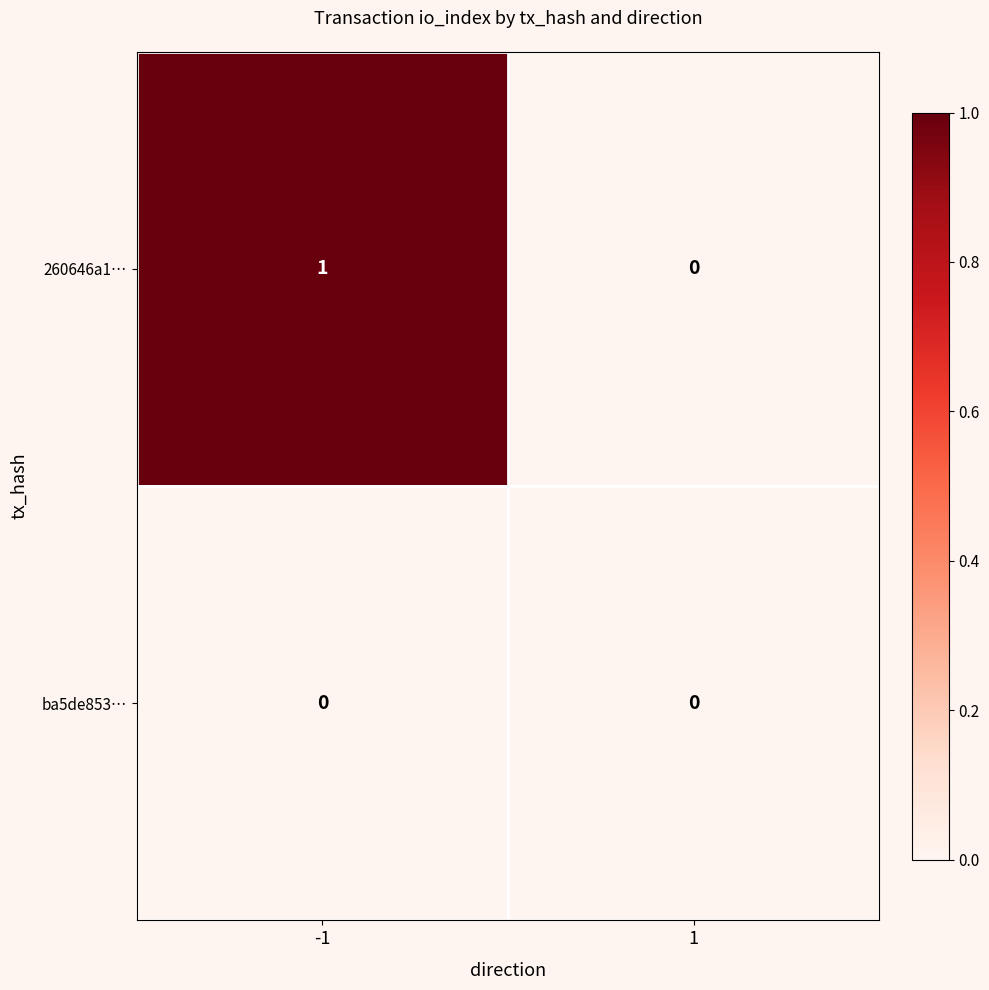

The value of 260646a1… at 1 is -1. True or false?

False